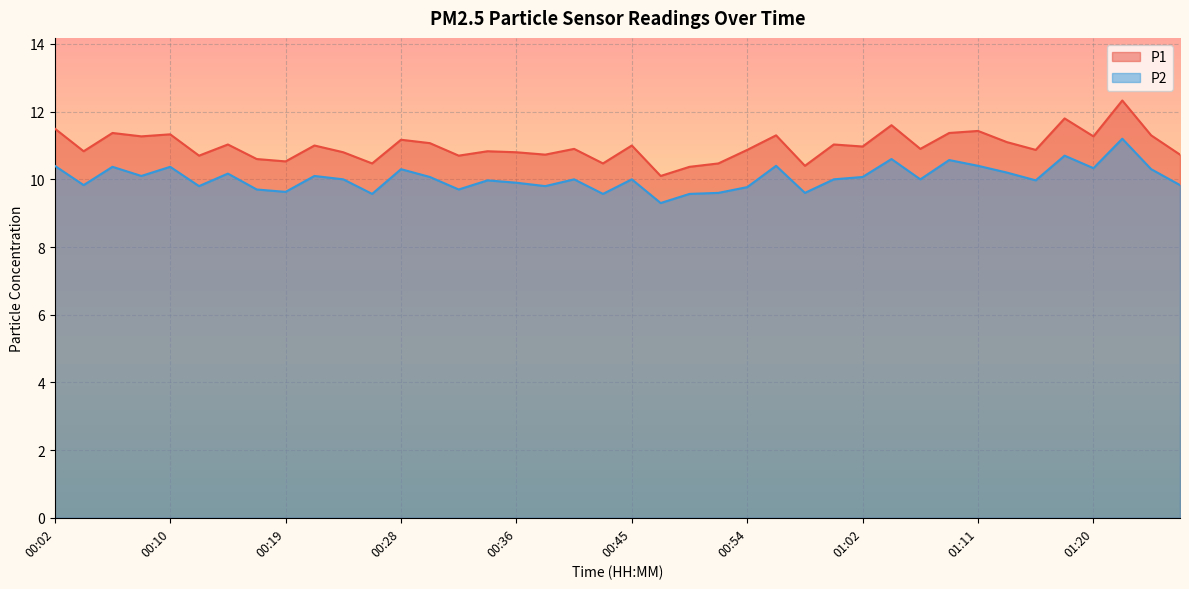

True or false: P2 and P1 cross at least once.

False